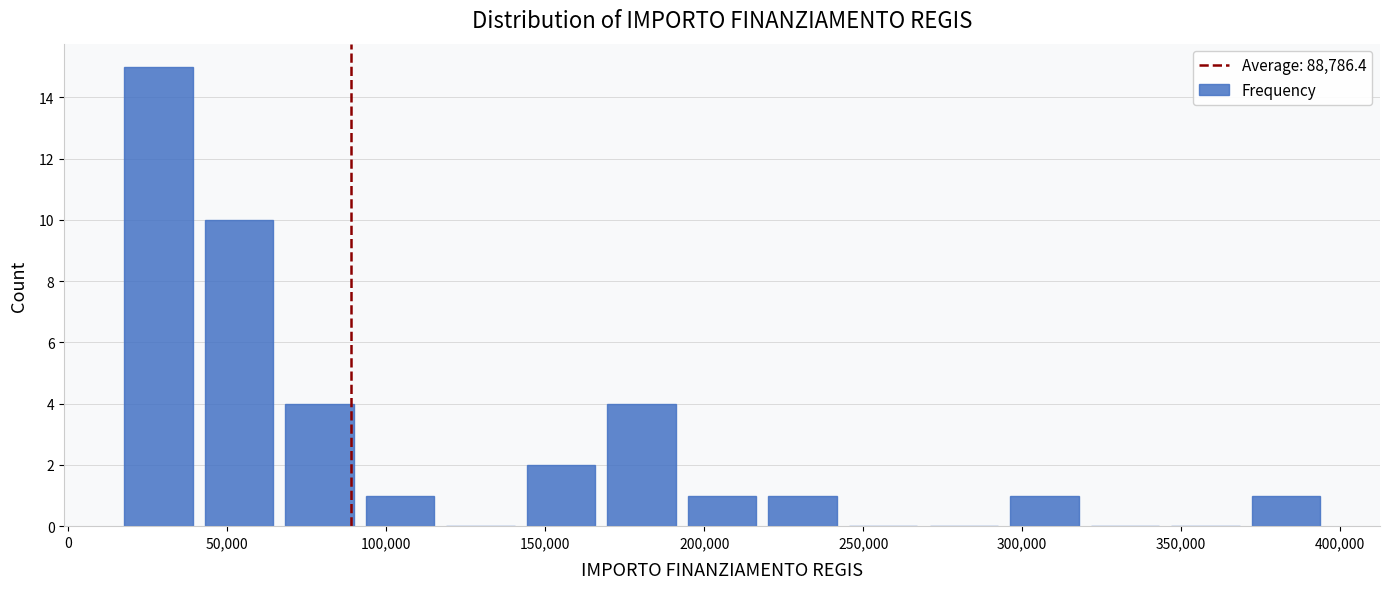

How tall is the bar that spans 295000 to 320000 on the x-axis? Neither the bar edges nor the heights are printed on the chart, so give them approximately, as read against the axes.

1